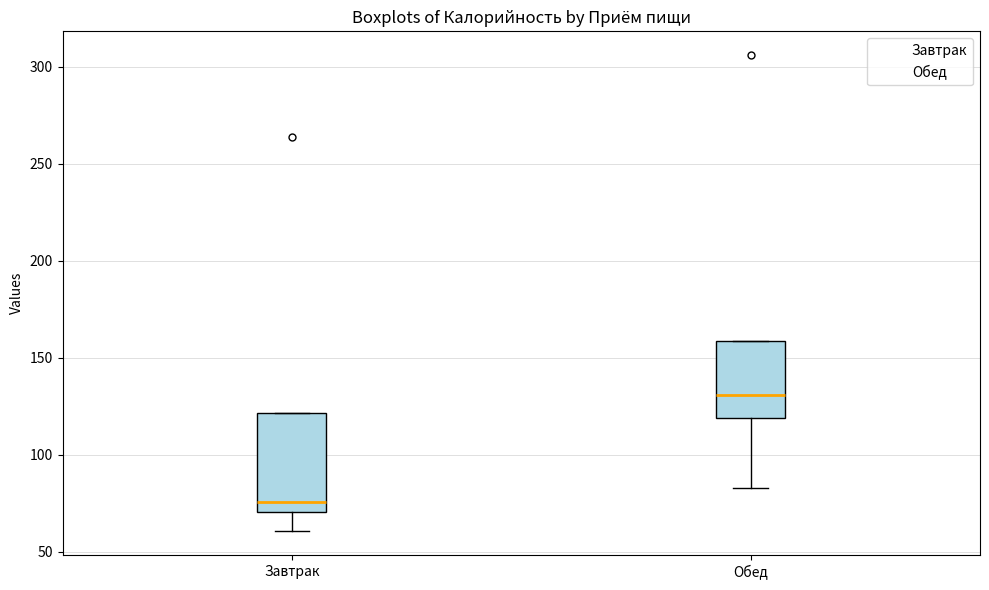

Where is the upper edge of the box for Завтрак on the y-axis? The values are not printed on the chart, so give them approximately, as read against the axis.

120